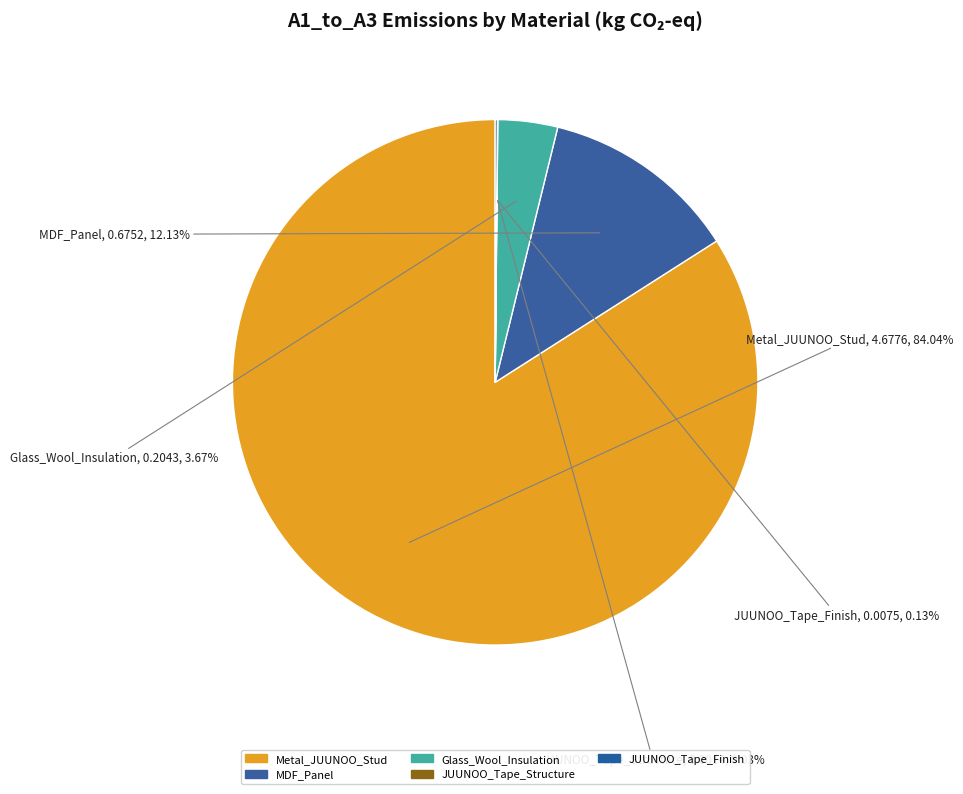

Is there a majority slice in this chart?

Yes